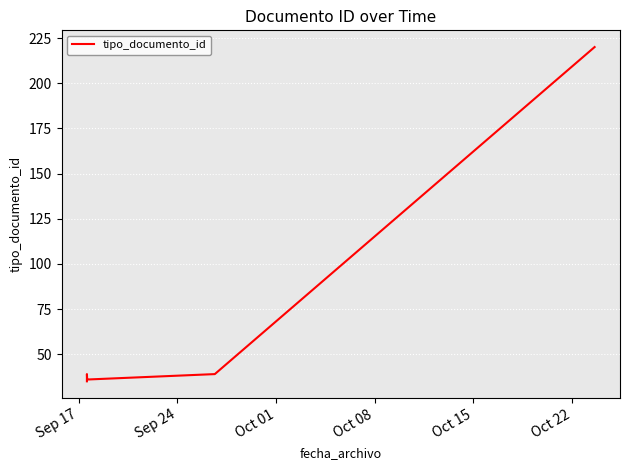

How many interior local peaks (higher than both neighbors) does the data have?

1